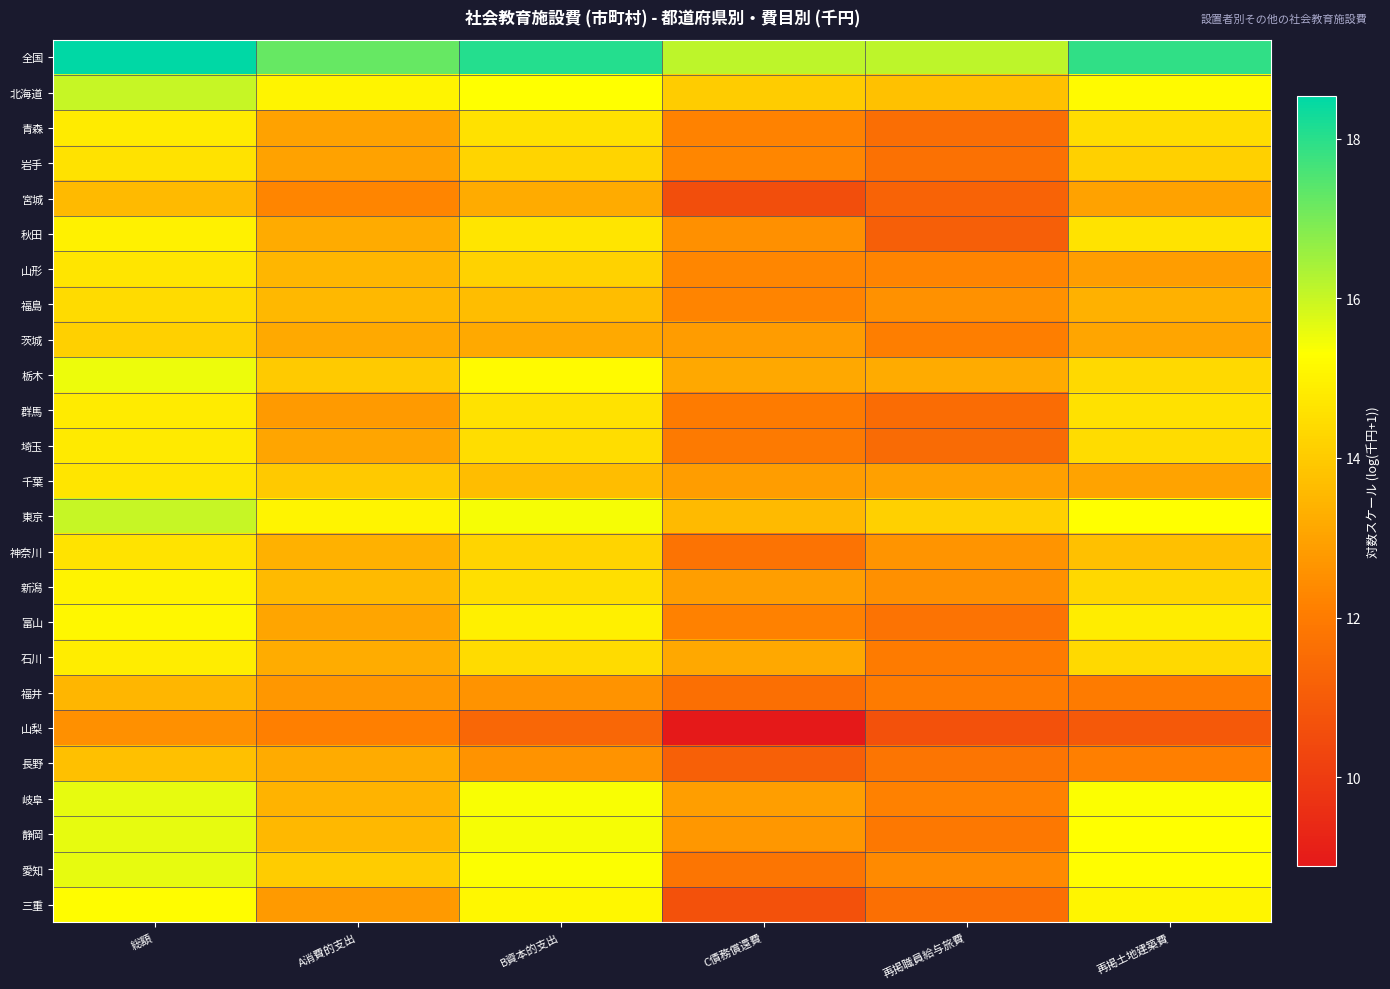

Count the number of data series in this chart.

25